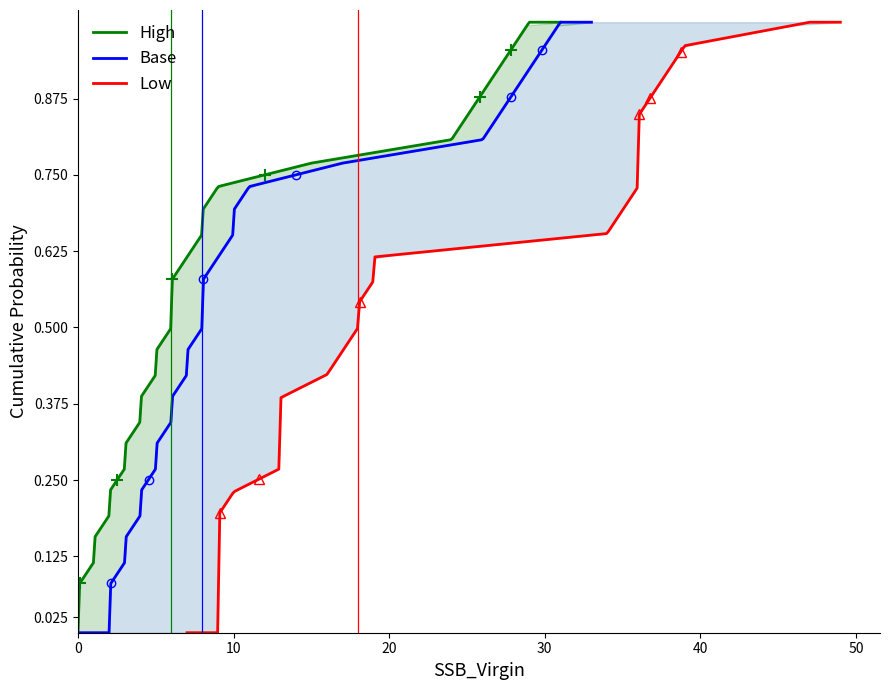

True or false: High and Base intersect in this chart.

False